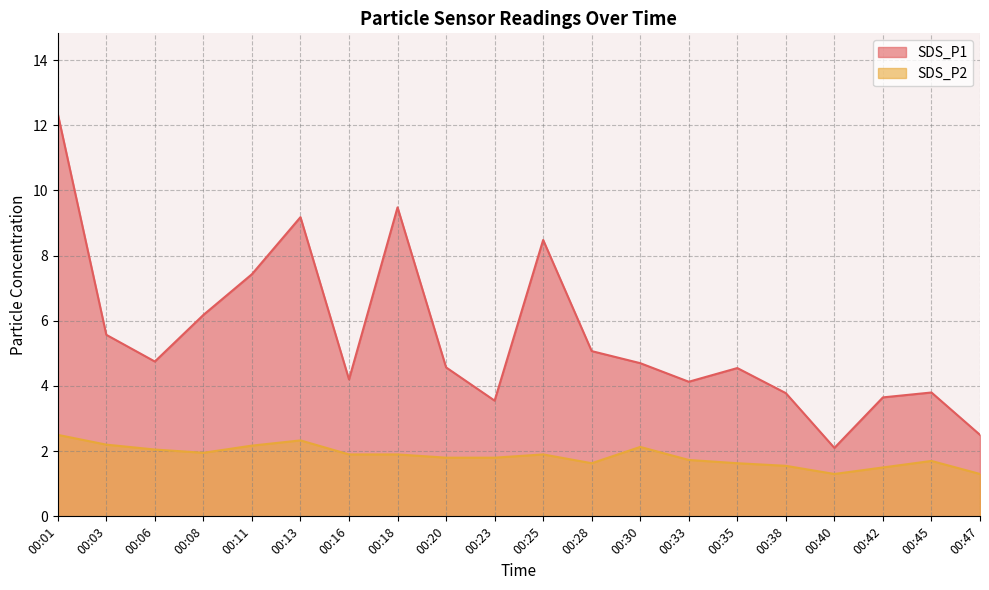

Between 00:40 and 00:06, which is larger?

00:06